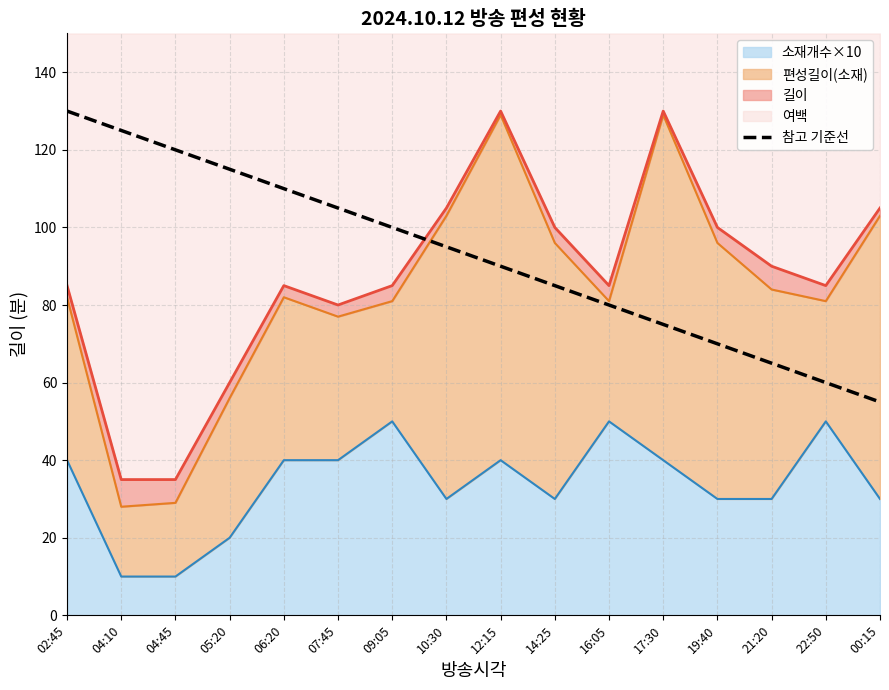

Which has a higher value, 22:50 or 16:05?

16:05